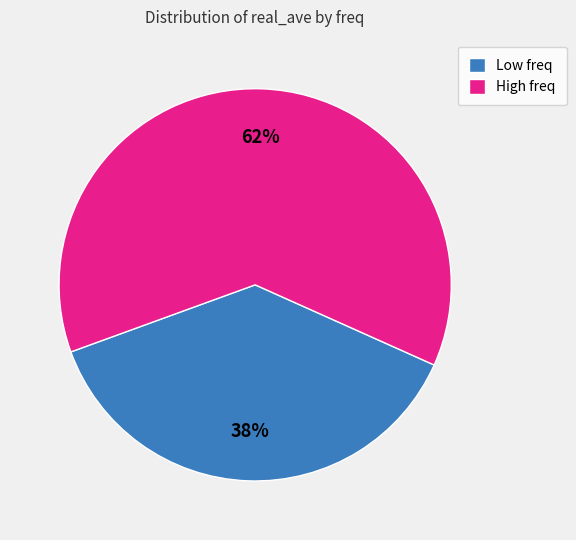

Combined, do Low freq and High freq account for over 50%?

Yes